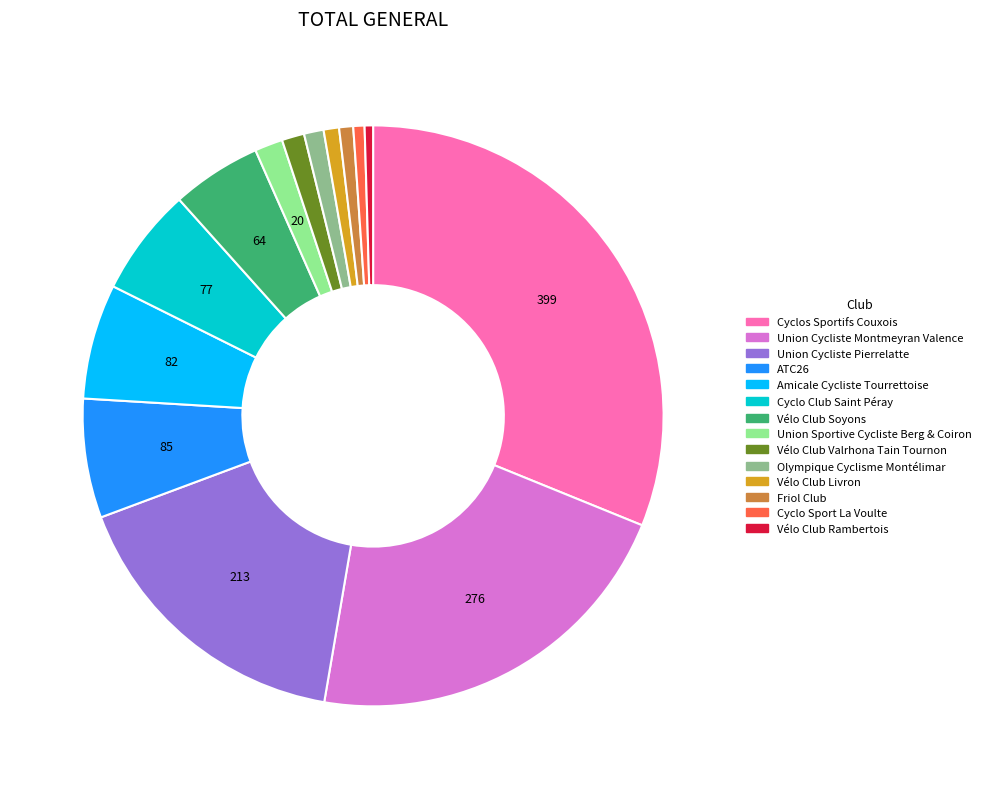

Combined, do Olympique Cyclisme Montélimar and Vélo Club Livron account for over 50%?

No